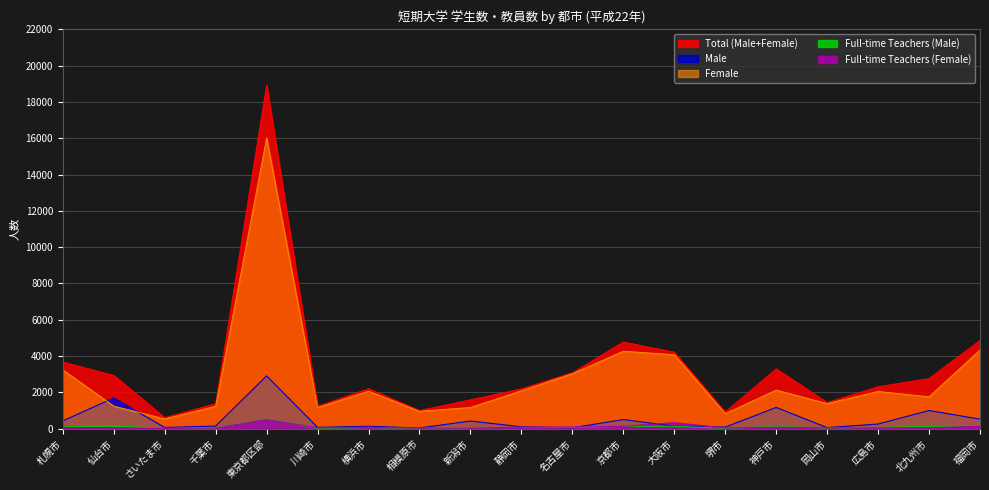

Is the value of Total (Male+Female) at 仙台市 greater than the value of Full-time Teachers (Male) at さいたま市?

Yes